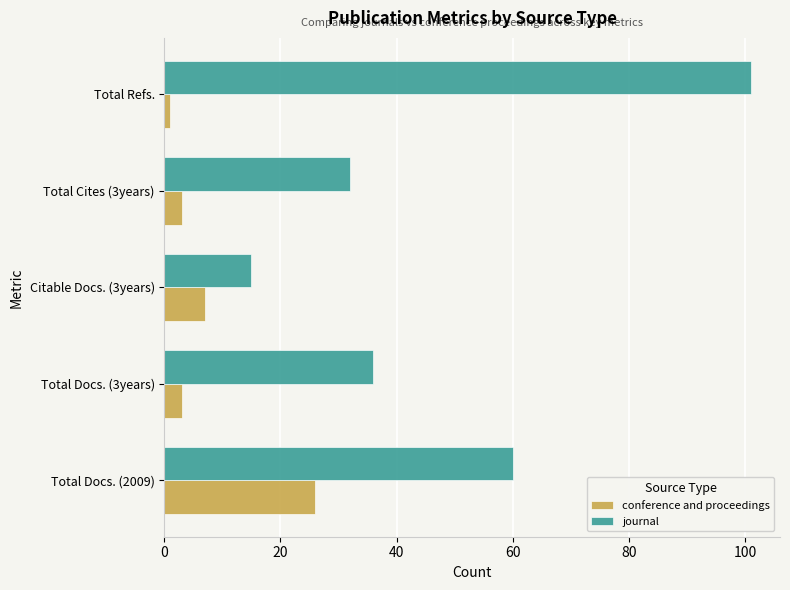

What is the difference between the highest and lowest values at Total Docs. (2009)?

34